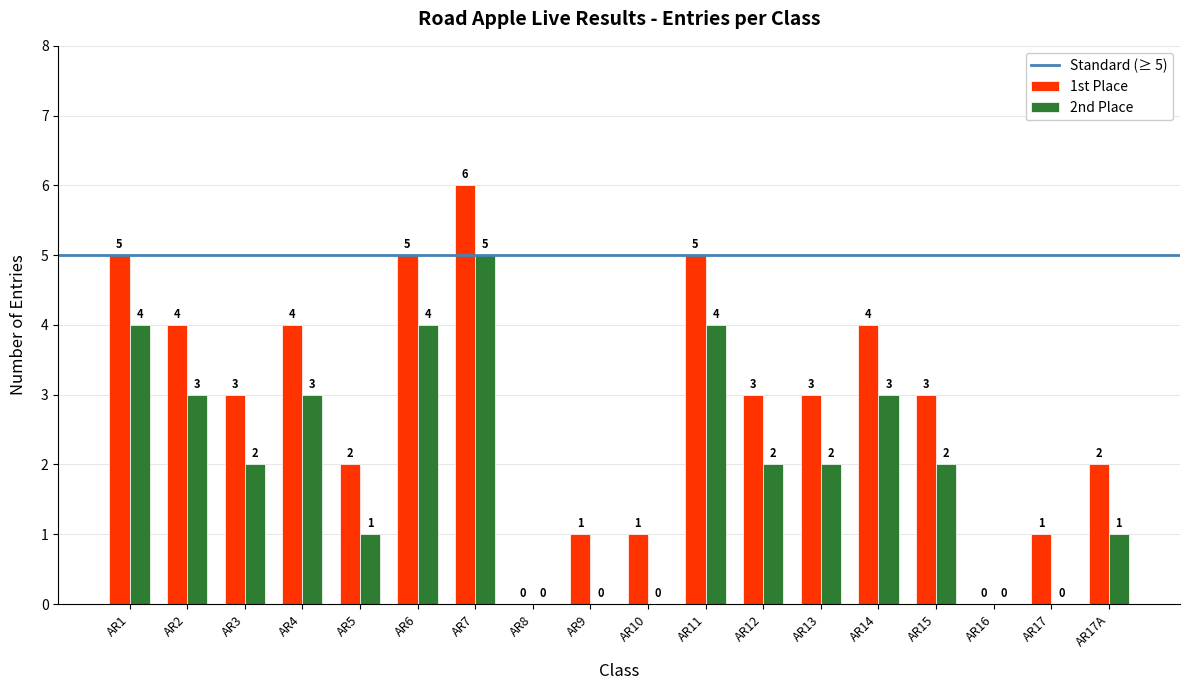

What is the sum of all 1st Place values?

52